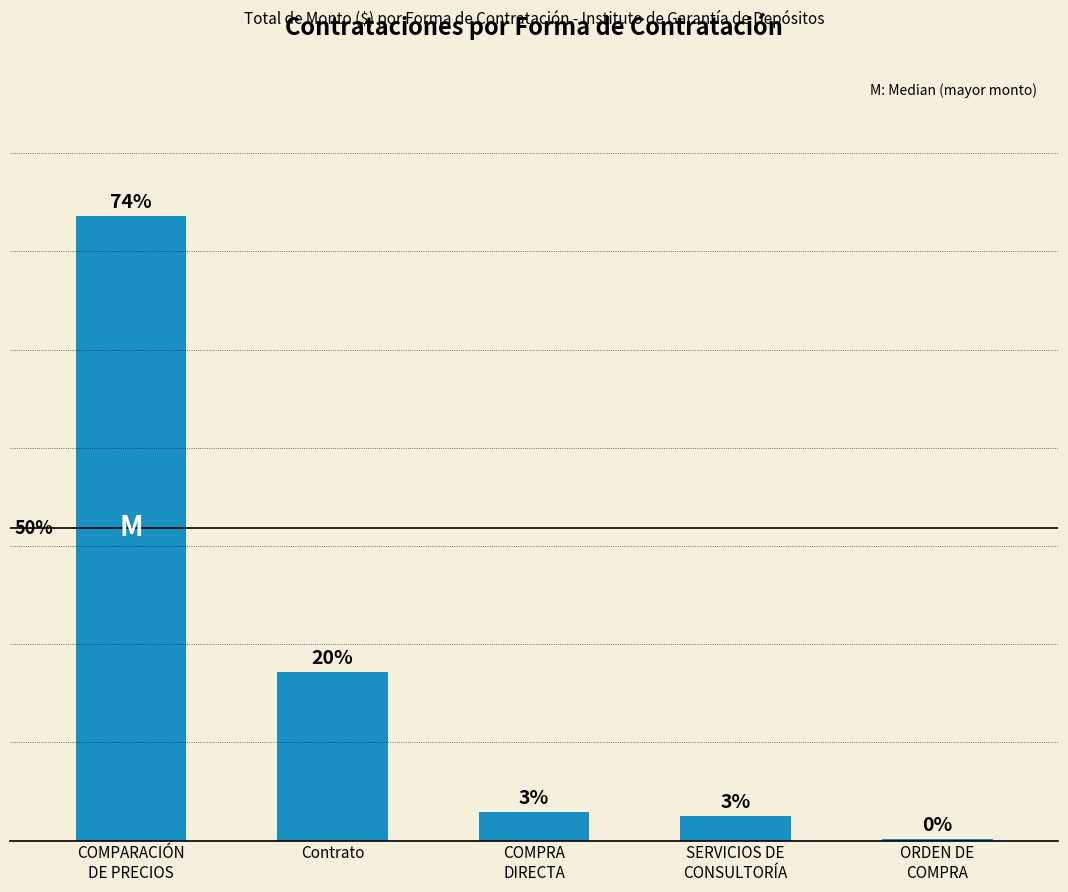

Count the number of values greater than 6800.

2